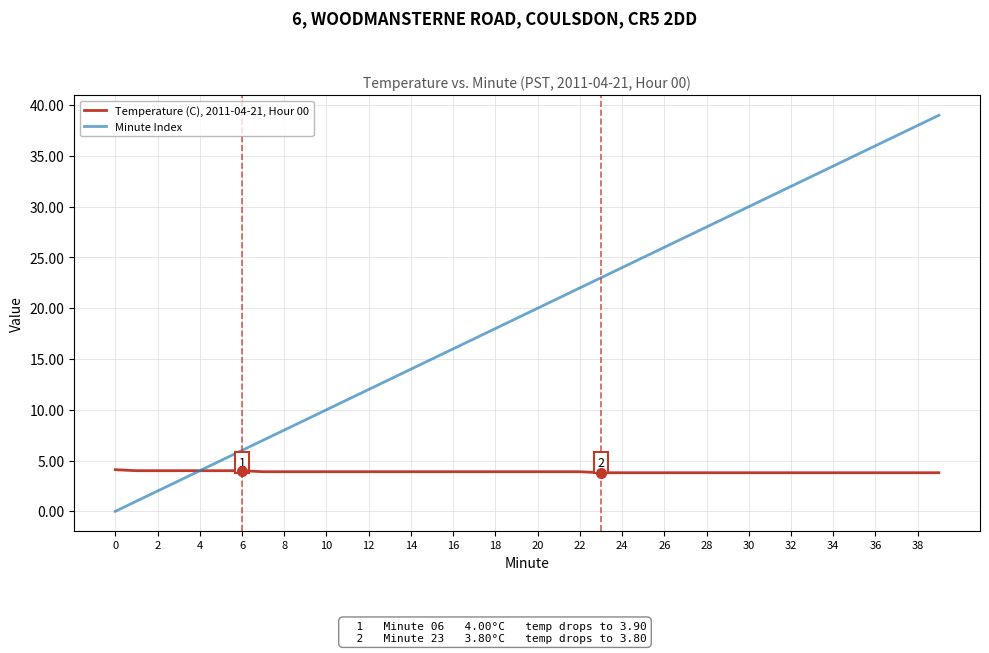

Which series has the largest total across all categories?

Minute Index